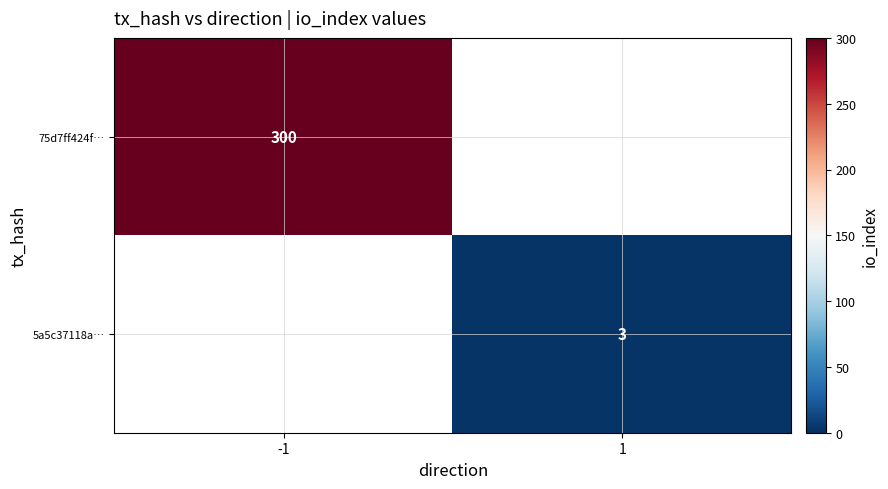

The value of 5a5c37118a… at 1 is 3. True or false?

True